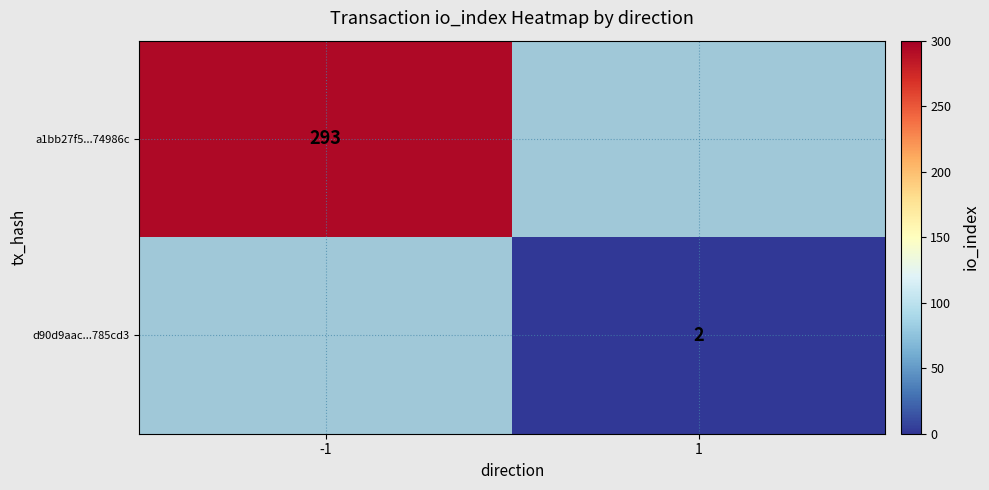

Where is a1bb27f5...74986c nearest to the value 293?

-1